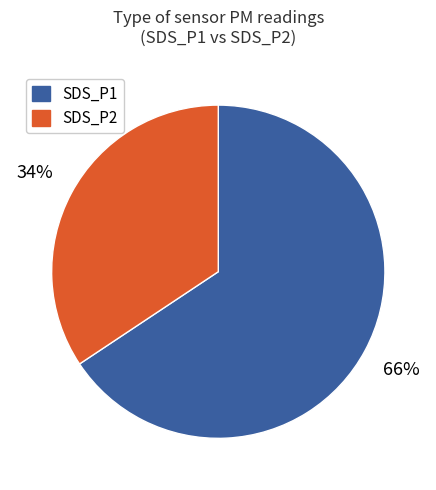

Rank the categories by value from lowest to highest.

SDS_P2, SDS_P1